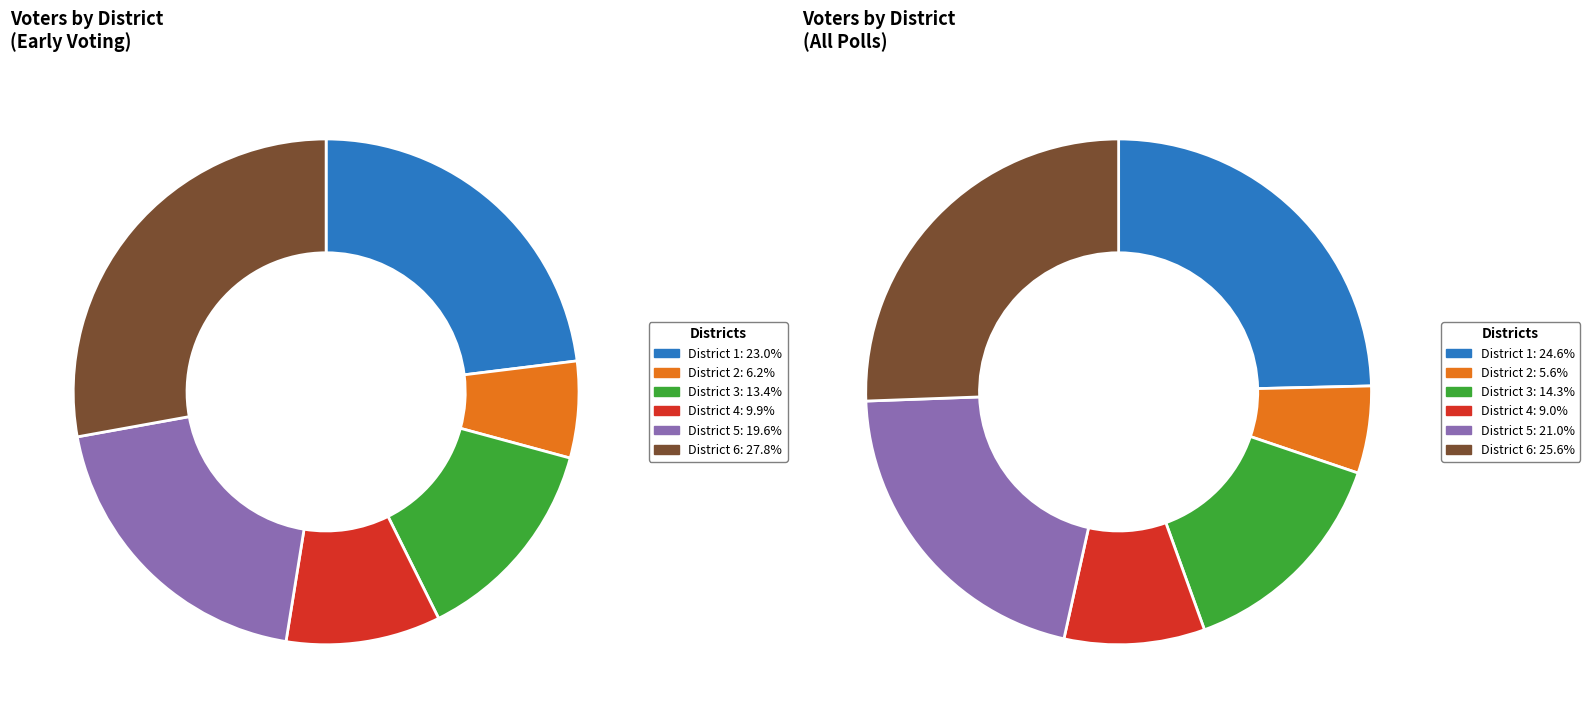

How many segments does this pie chart have?

6